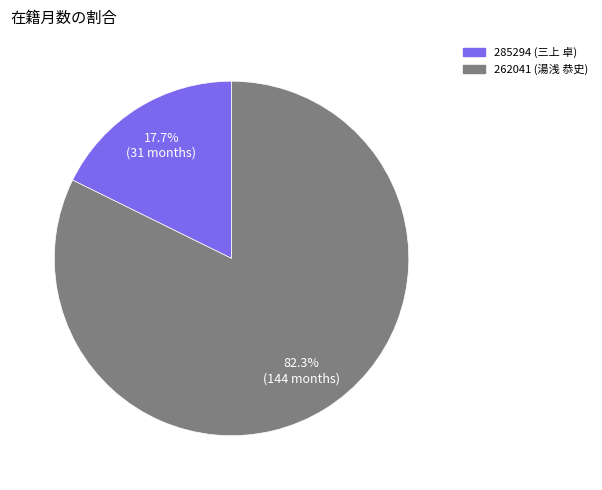

Does any single category account for the majority?

Yes